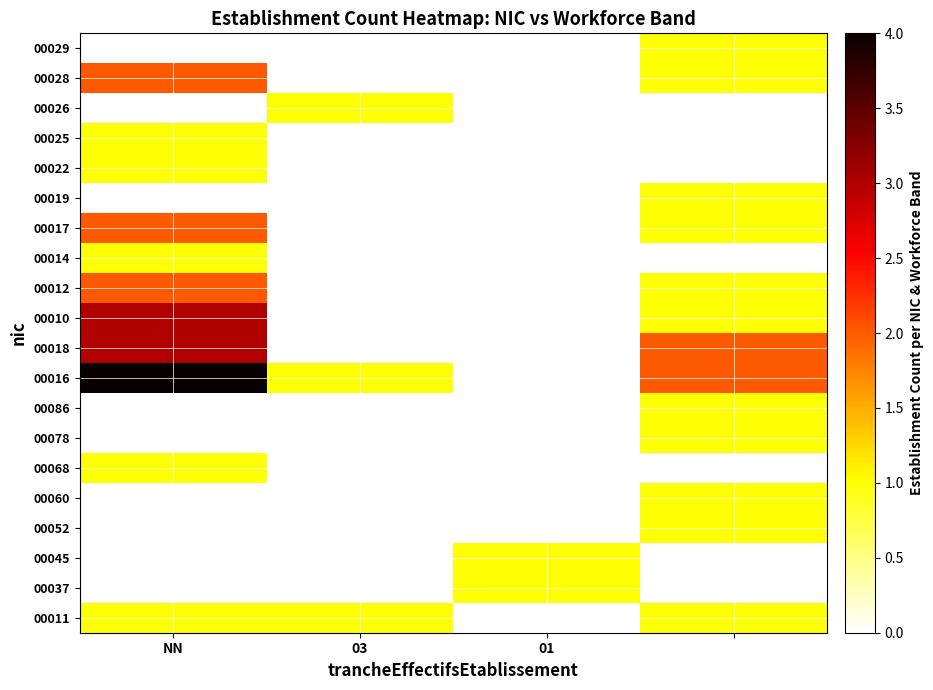

At how many categories does at least one series exceed 3?

1